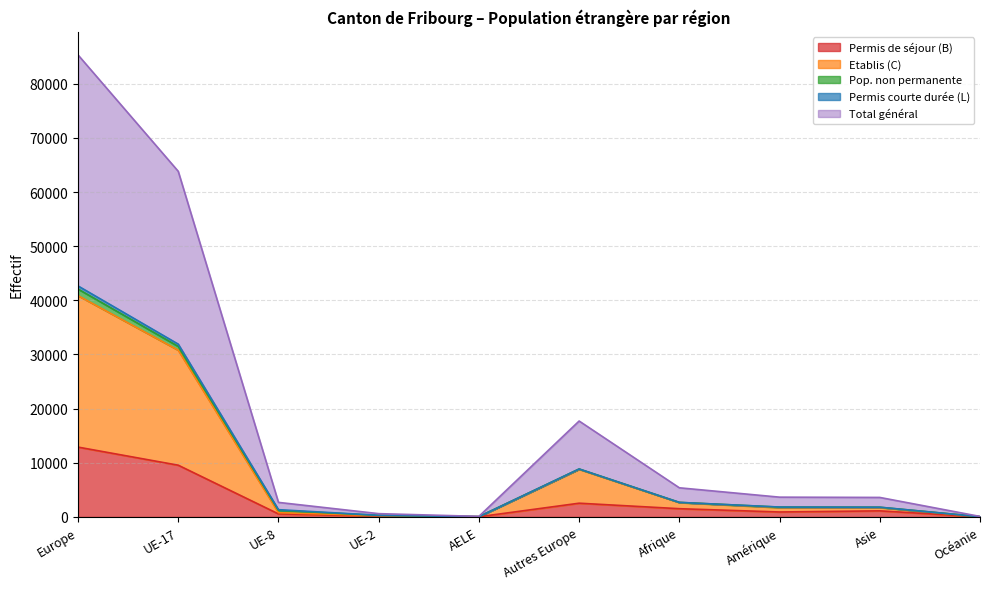

What is the sum of the Permis de séjour (B) values at Afrique and UE-17?

11080